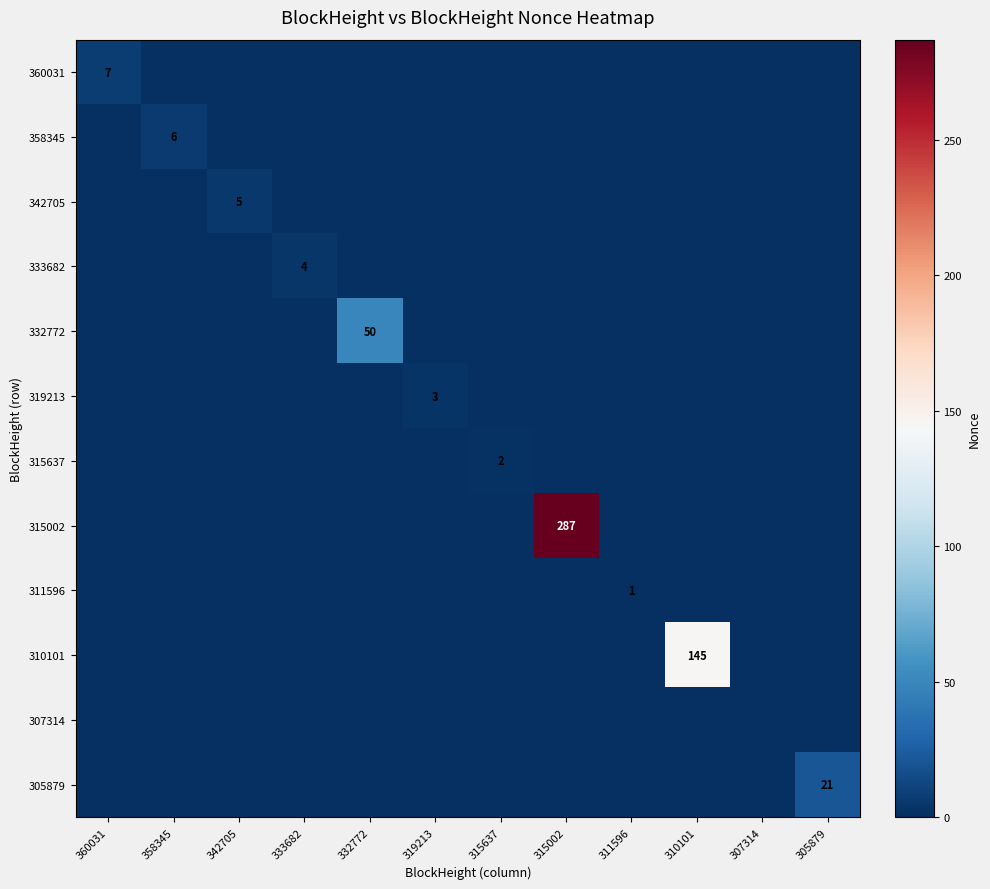

The 358345 series shows 1 at 358345. True or false?

False